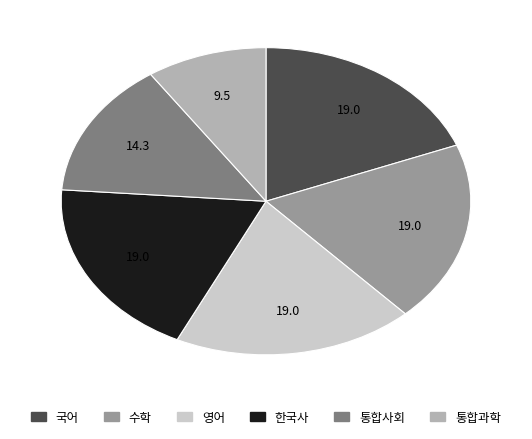

What is the ratio of the value at 국어 to the value at 통합사회?

1.3